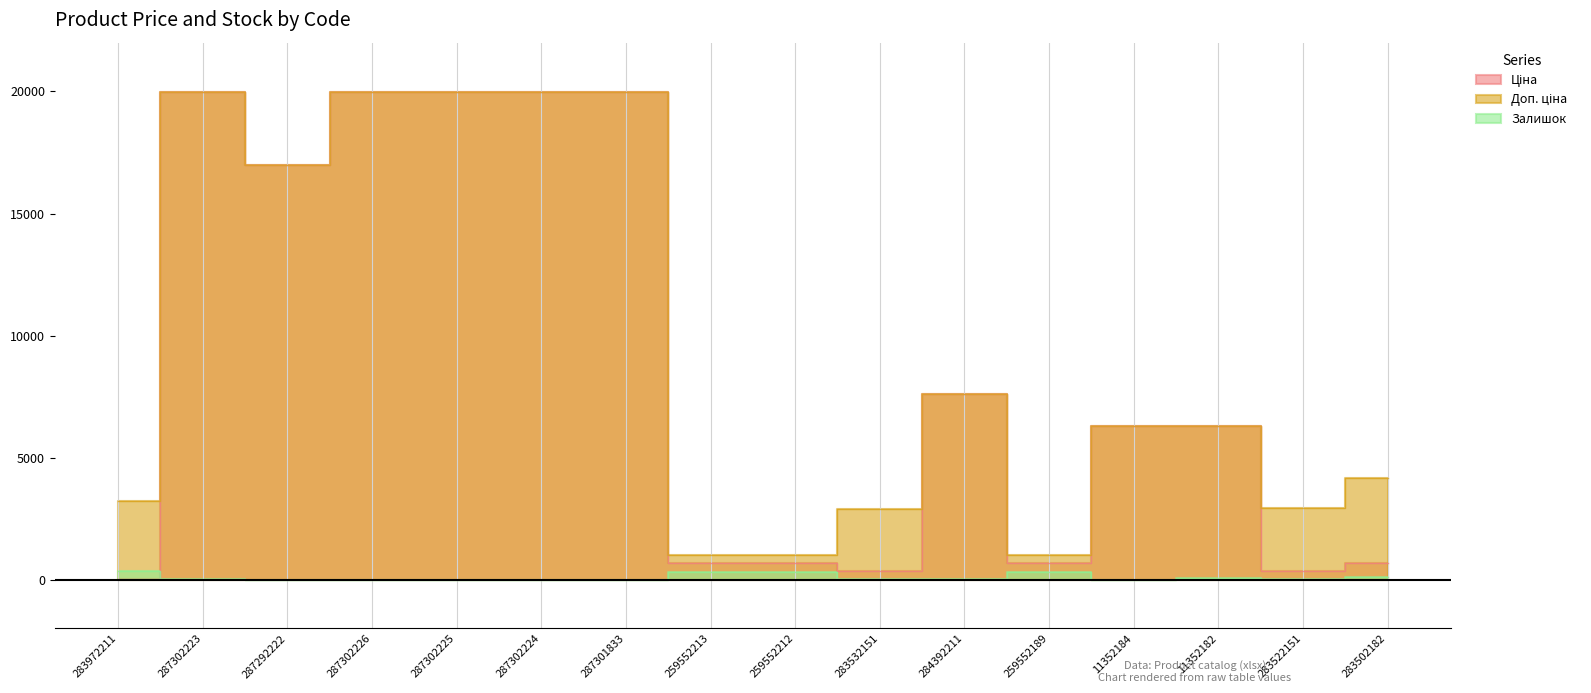

What position from the left is 287302226?

4